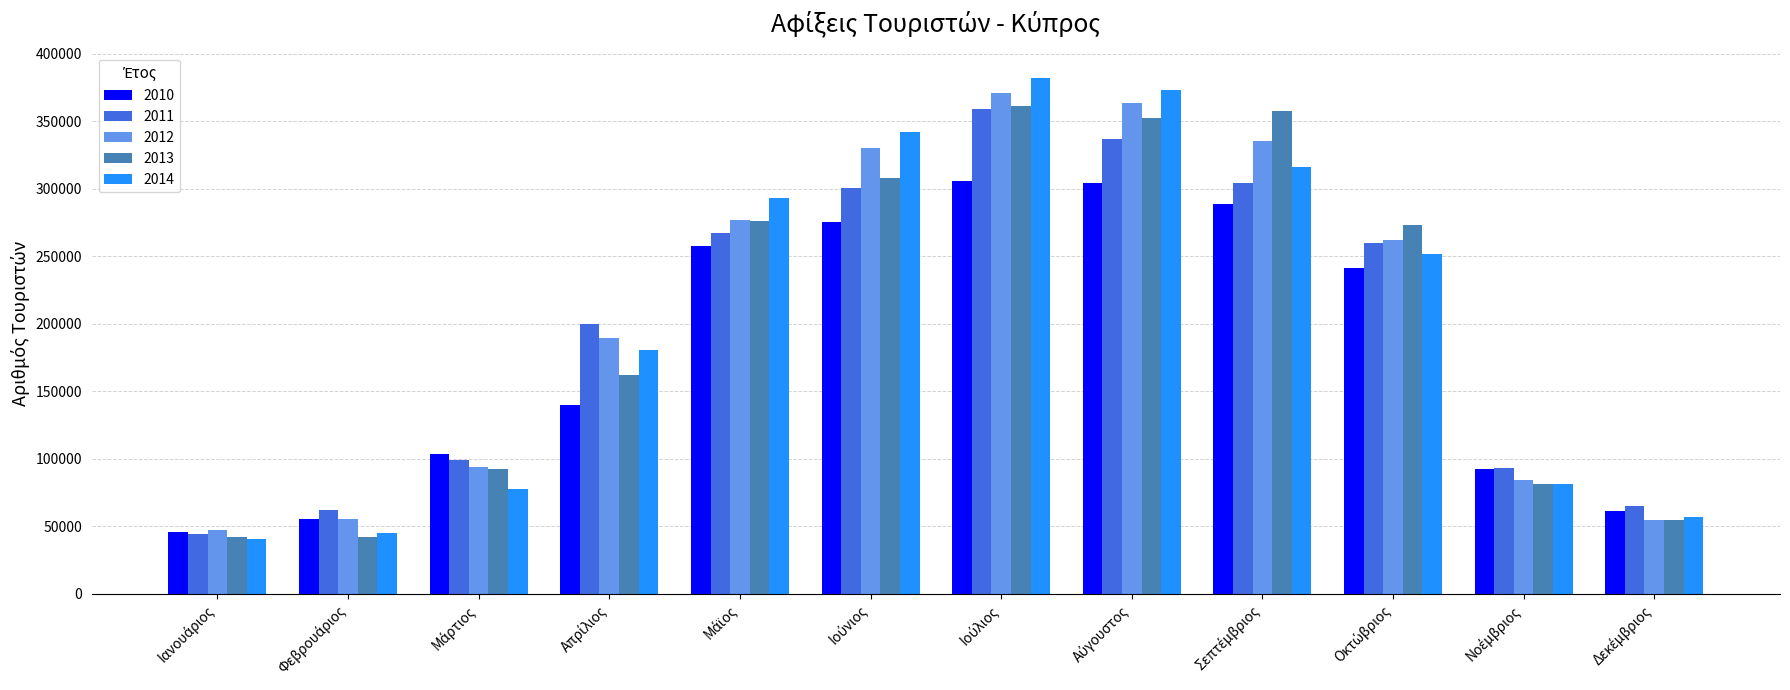

What is the value of the 2013 bar at the 7th from the left?

361442